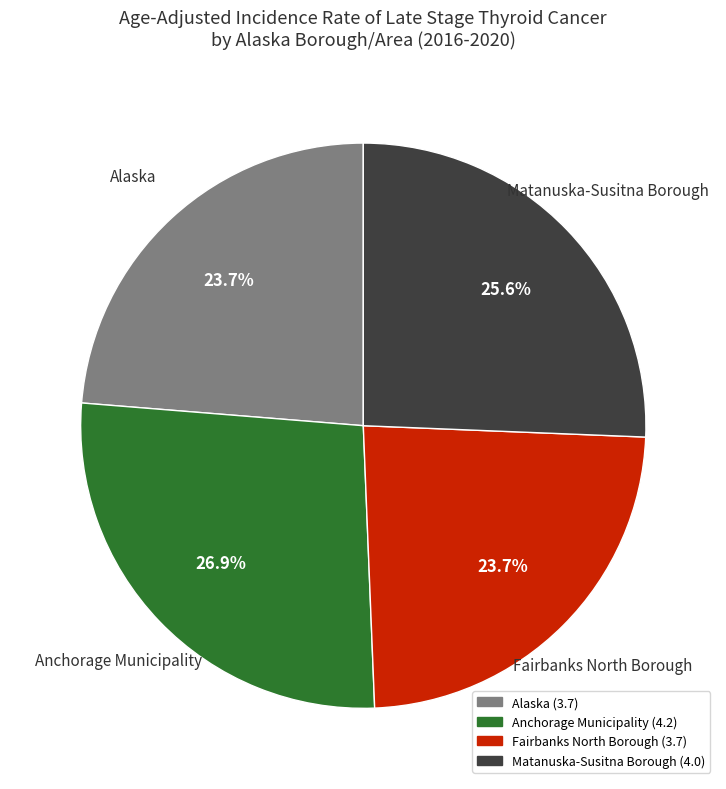

Is Anchorage Municipality the majority of the pie?

No